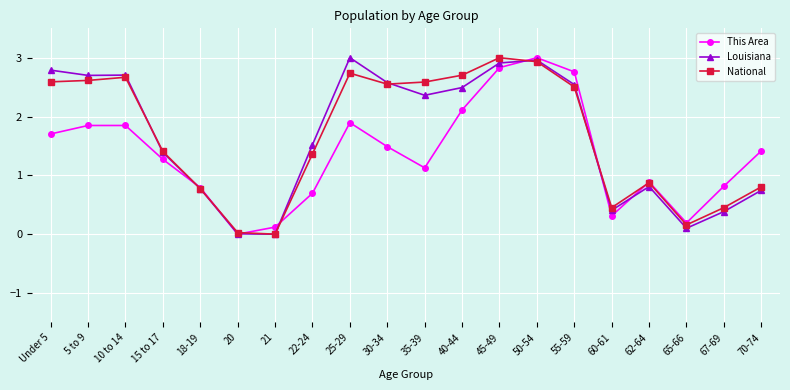

At 40-44, list the series in order from largest to smallest.

National, Louisiana, This Area